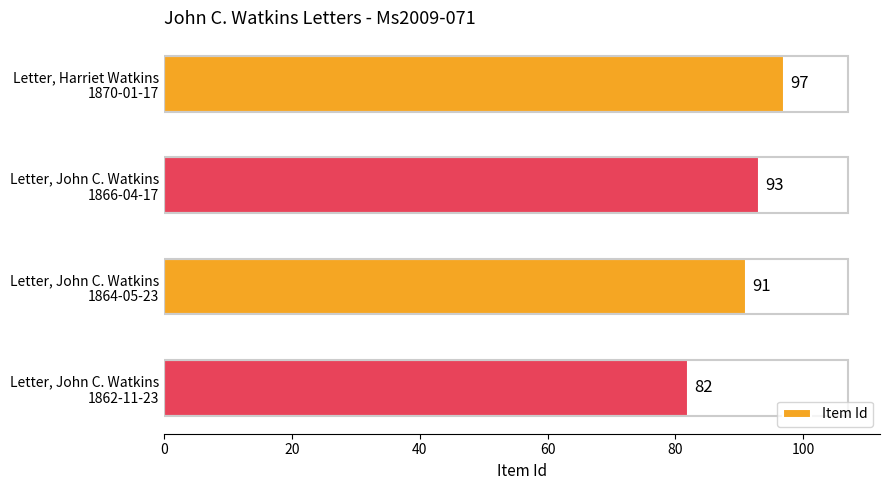

How many bars are there in total?

4